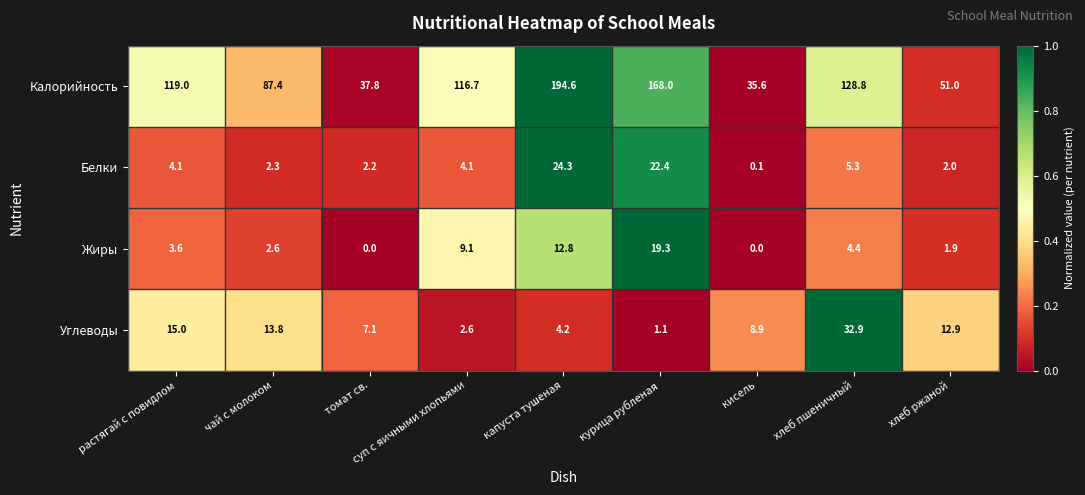

The value of Калорийность at растягай с повидлом is 180.0. True or false?

False